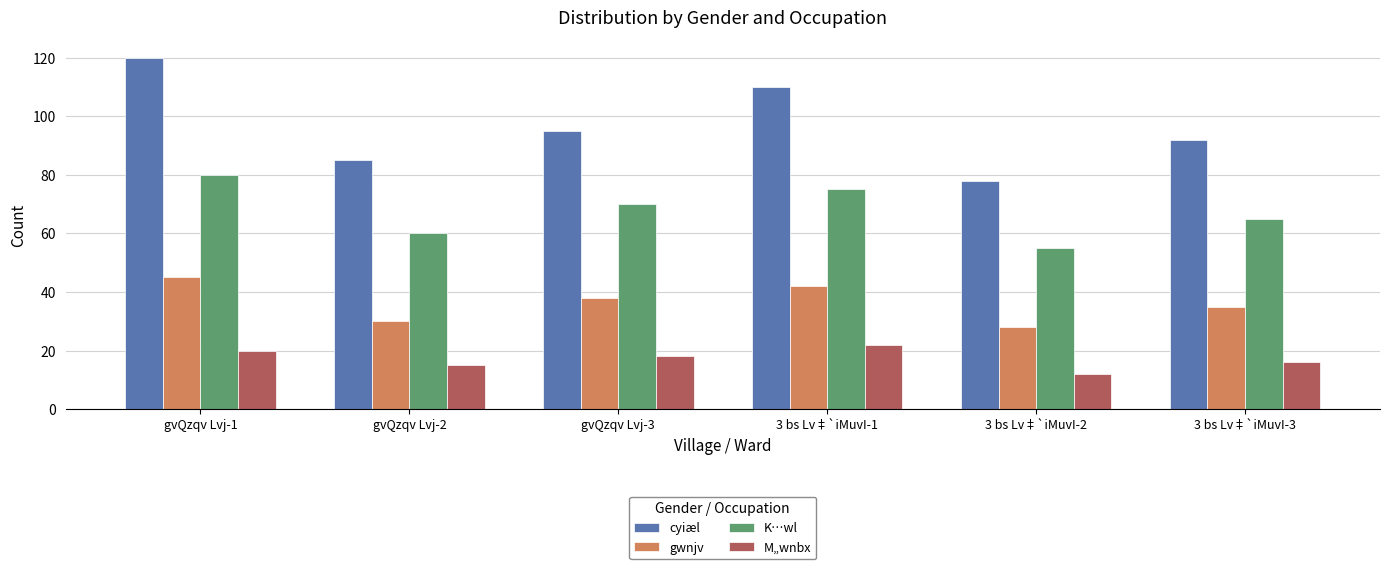

What is the average value of the gwnjv series?

36